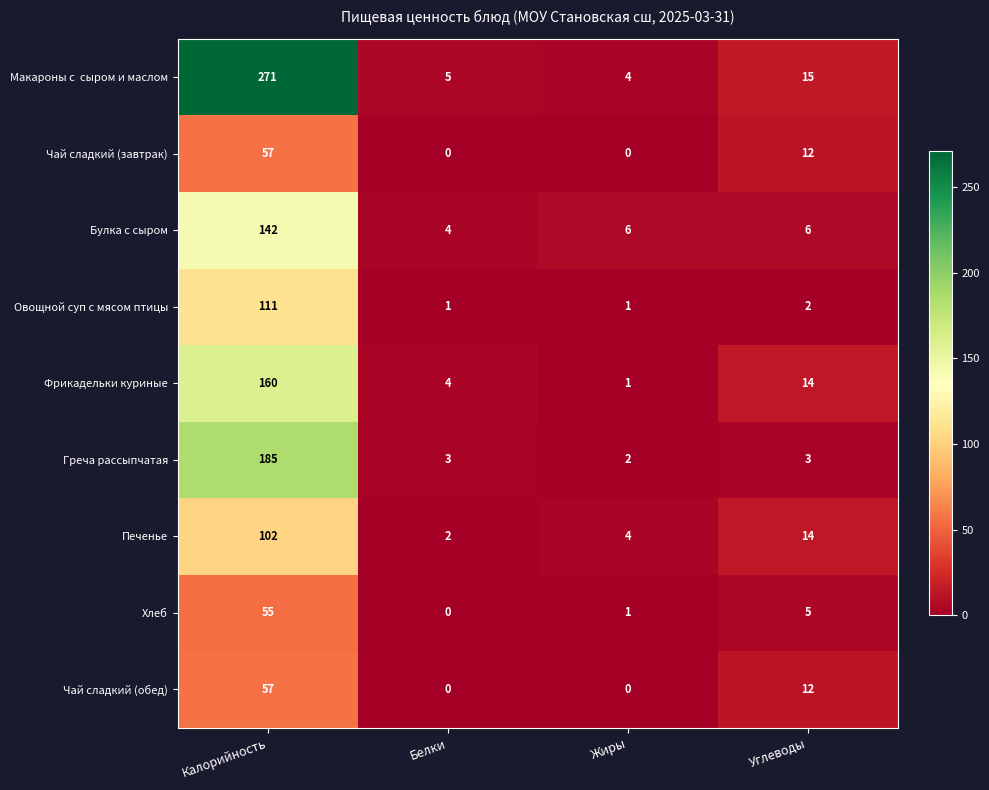

Which series changed the most between Белки and Жиры?

Фрикадельки куриные